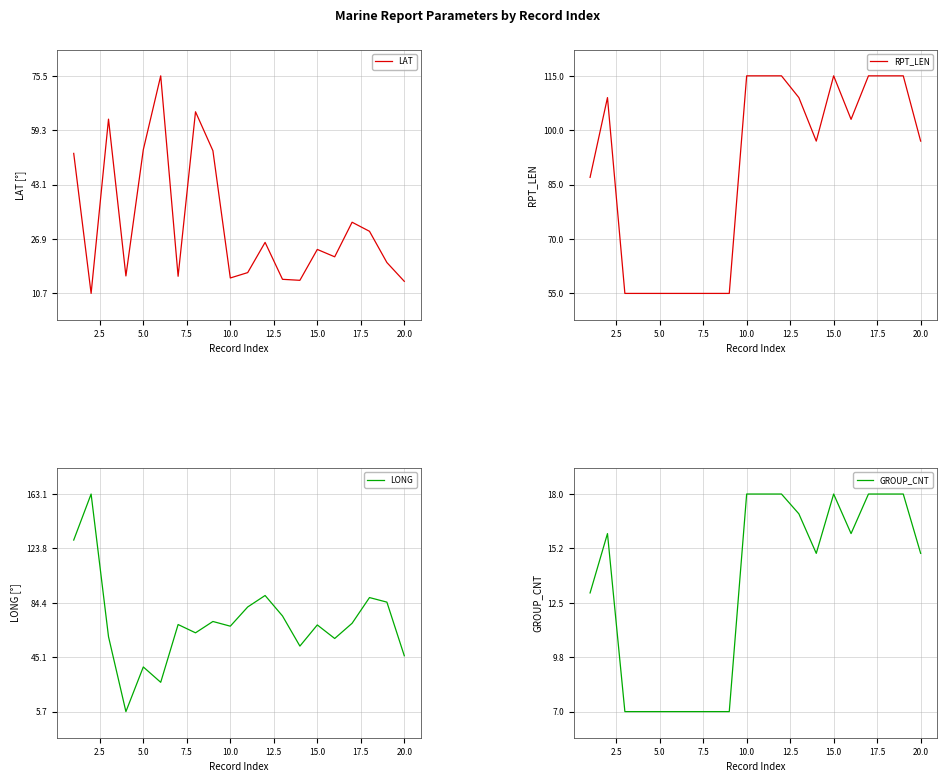

How many data points in LAT are less than 23?

10